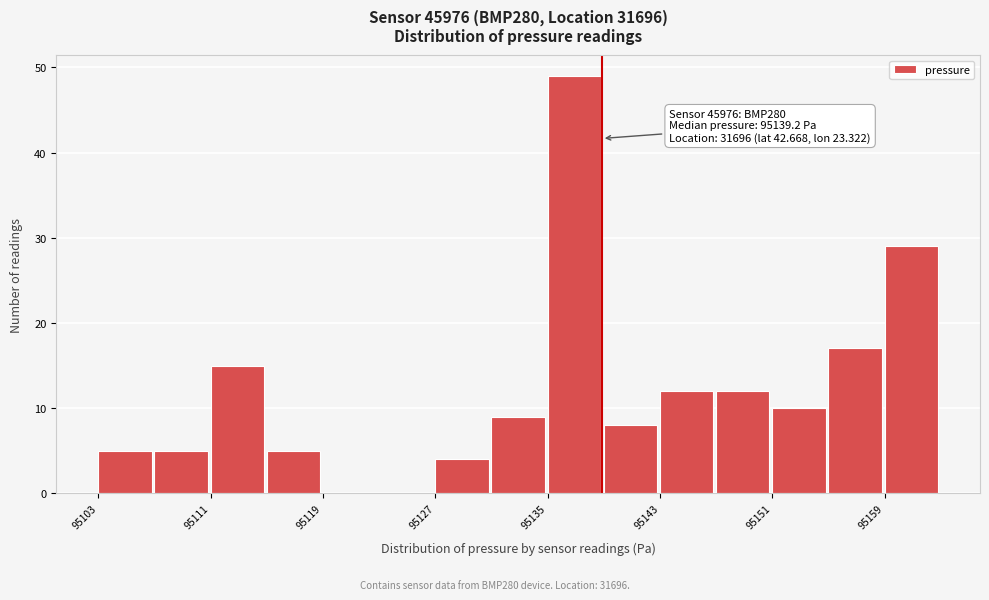

Around what value on the x-axis is the tallest bar? Give the approximate position of its centre, as read against the axis.

95137